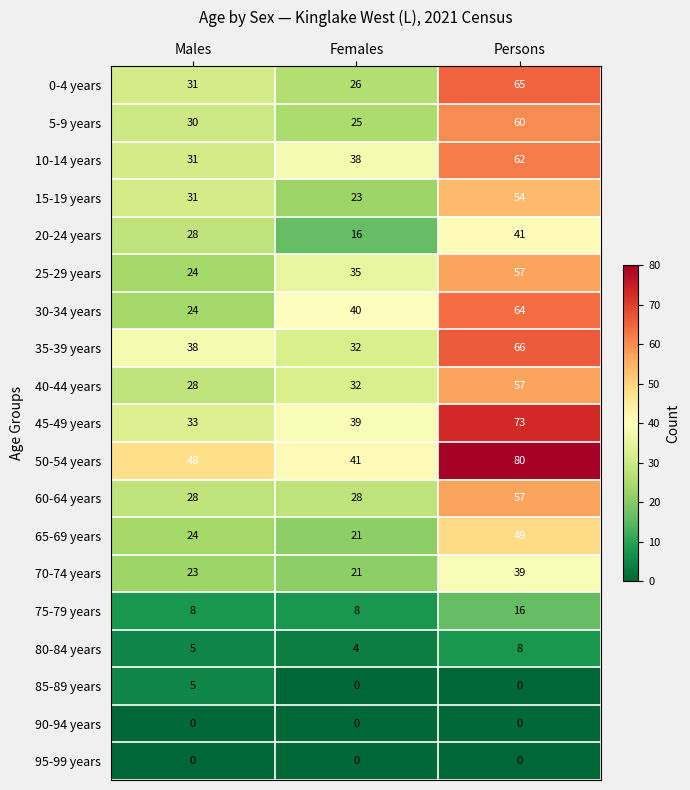

What is the difference between the 20-24 years values at Persons and Males?

13